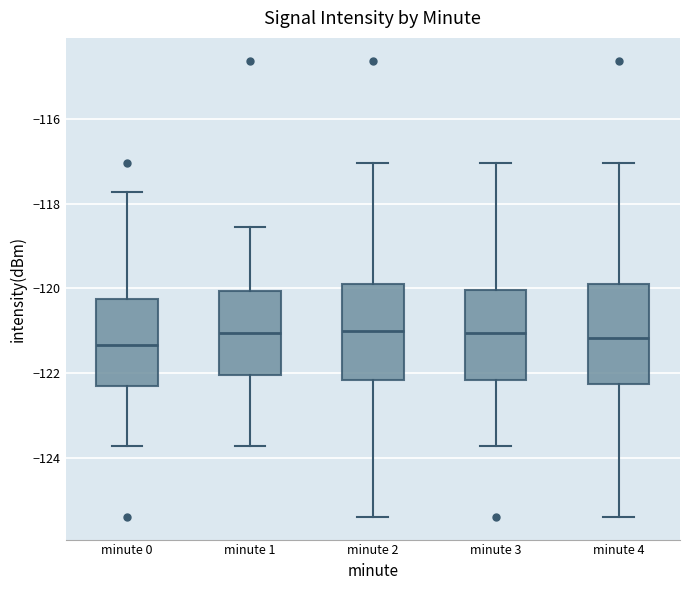

Reading left to right, transcribe this box plot: for each box, give where its median line is, the range the box spans, and where its two whiskers end, as read against the y-axis. The values are not printed on the chart, so give them approximately, as read against the axis.

minute 0: median -121.4, box -122.2 to -120.2, whiskers -123.8 to -117.8
minute 1: median -121.0, box -122.0 to -120.0, whiskers -123.8 to -118.6
minute 2: median -121.0, box -122.2 to -120.0, whiskers -125.4 to -117.0
minute 3: median -121.0, box -122.2 to -120.0, whiskers -123.8 to -117.0
minute 4: median -121.2, box -122.2 to -120.0, whiskers -125.4 to -117.0